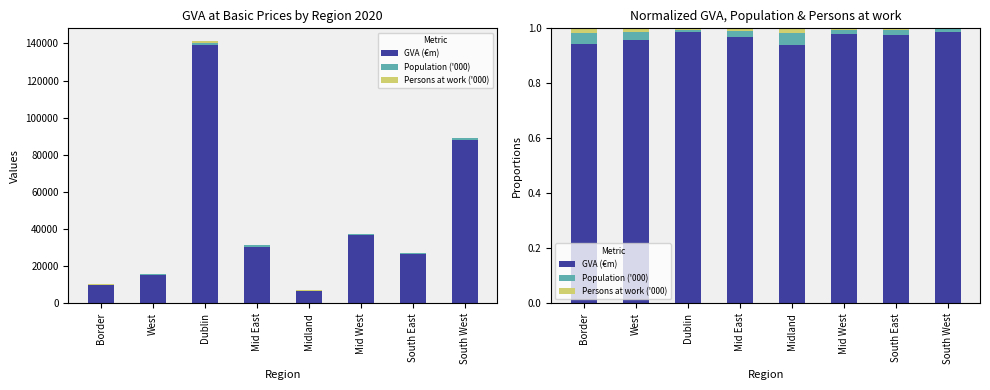

What is the label of the 7th bar from the left?

South East